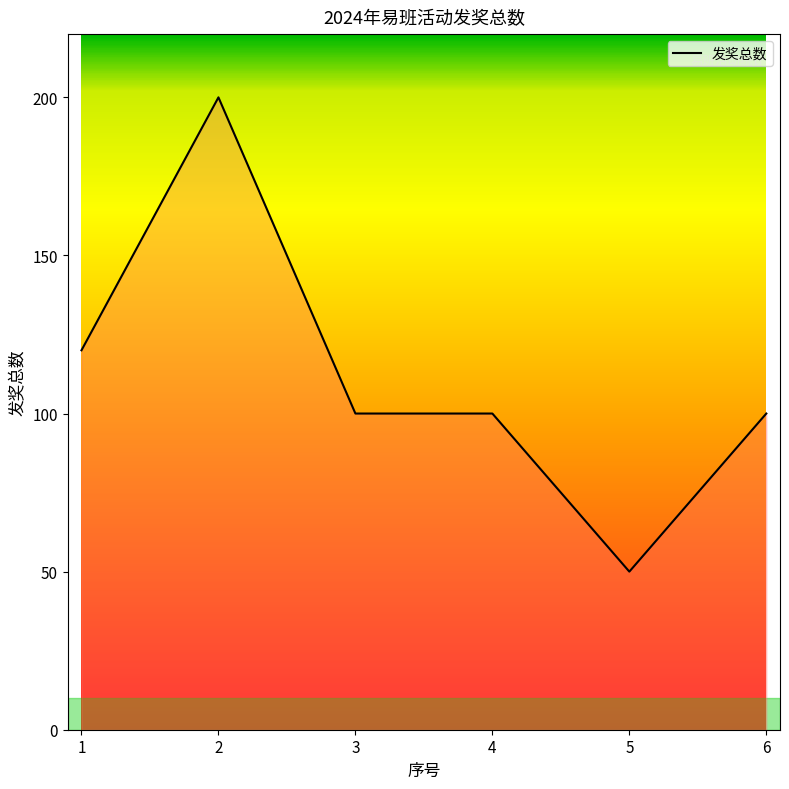

Which has a higher value, 5 or 3?

3